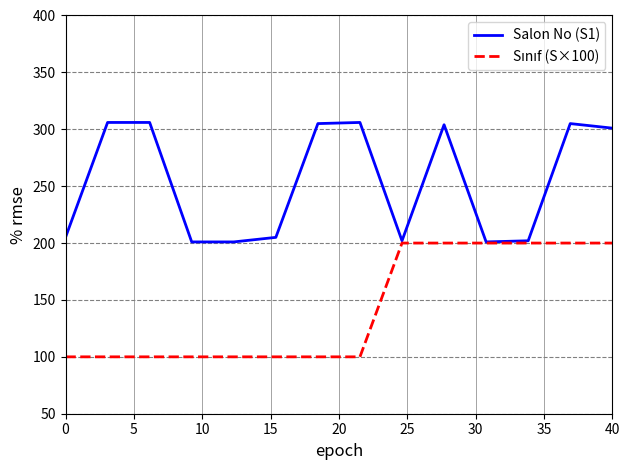

Which series has the widest spread of values?

Salon No (S1)